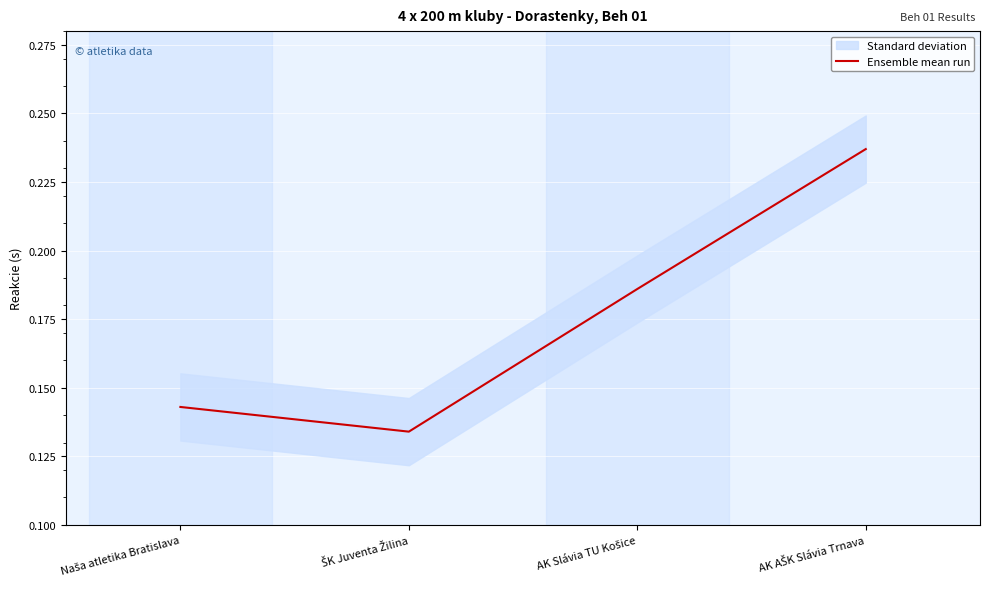

What is the approximate value at AK Slávia TU Košice?

0.2